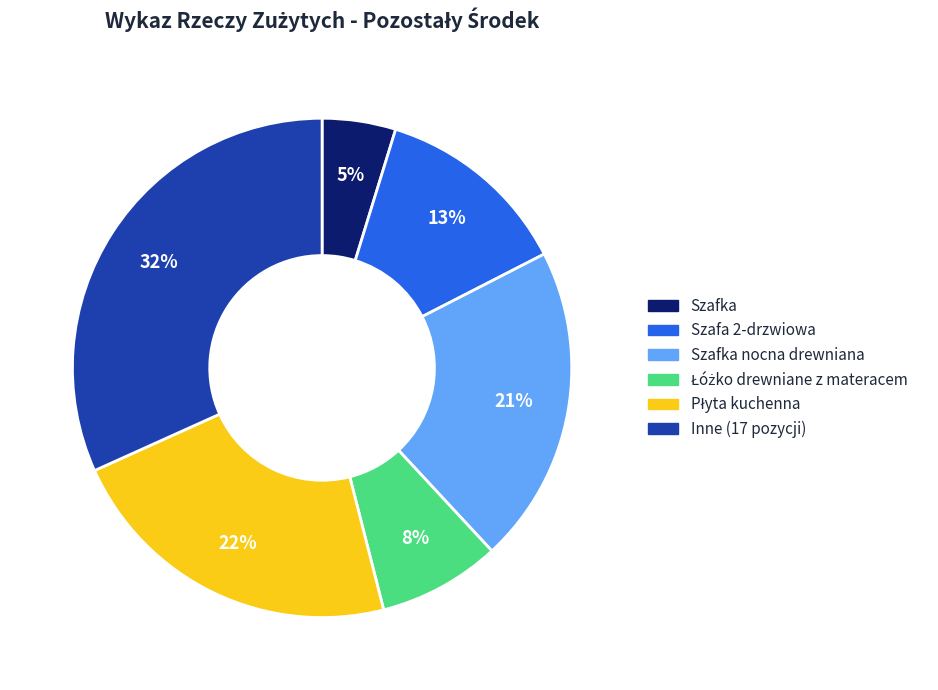

Is there any slice that represents more than half of the pie?

No